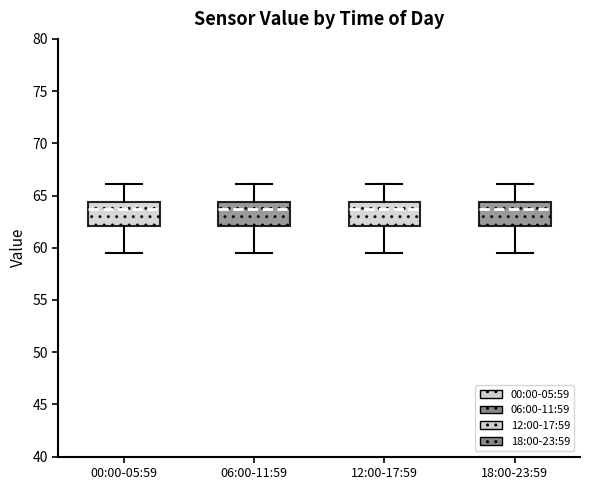

Reading left to right, read every box against the y-axis: the position of its median line, the range the box covers, and the ends of its whiskers. The values are not printed on the chart, so give them approximately, as read against the axis.

00:00-05:59: median 63.5, box 62.0 to 64.5, whiskers 59.5 to 66.0
06:00-11:59: median 63.5, box 62.0 to 64.5, whiskers 59.5 to 66.0
12:00-17:59: median 63.5, box 62.0 to 64.5, whiskers 59.5 to 66.0
18:00-23:59: median 63.5, box 62.0 to 64.5, whiskers 59.5 to 66.0